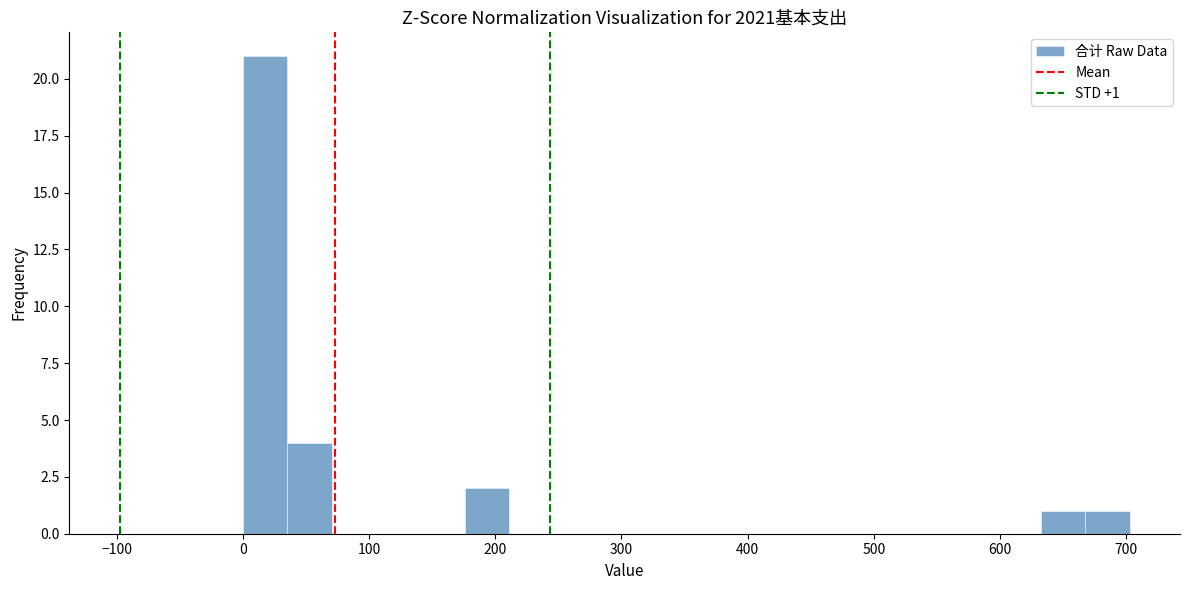

Around what value on the x-axis is the tallest bar? Give the approximate position of its centre, as read against the axis.

20